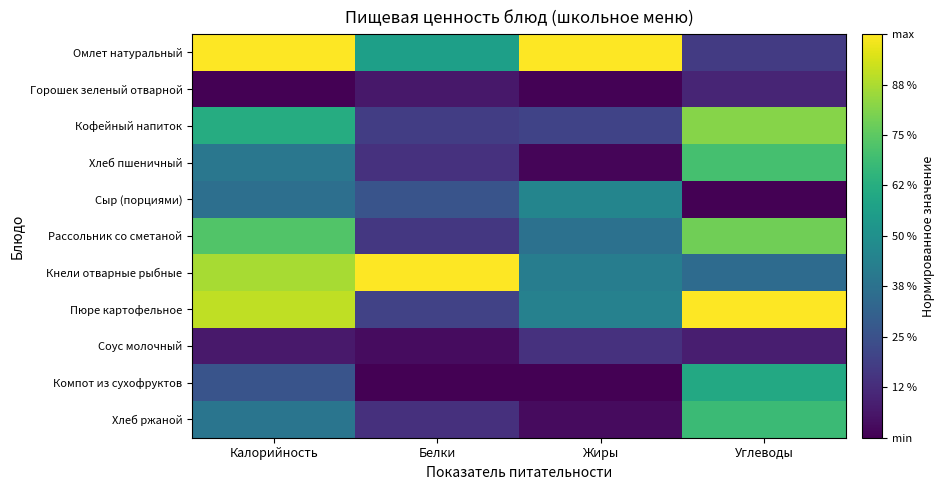

What is the difference between the highest and lowest values at Углеводы?

1.0